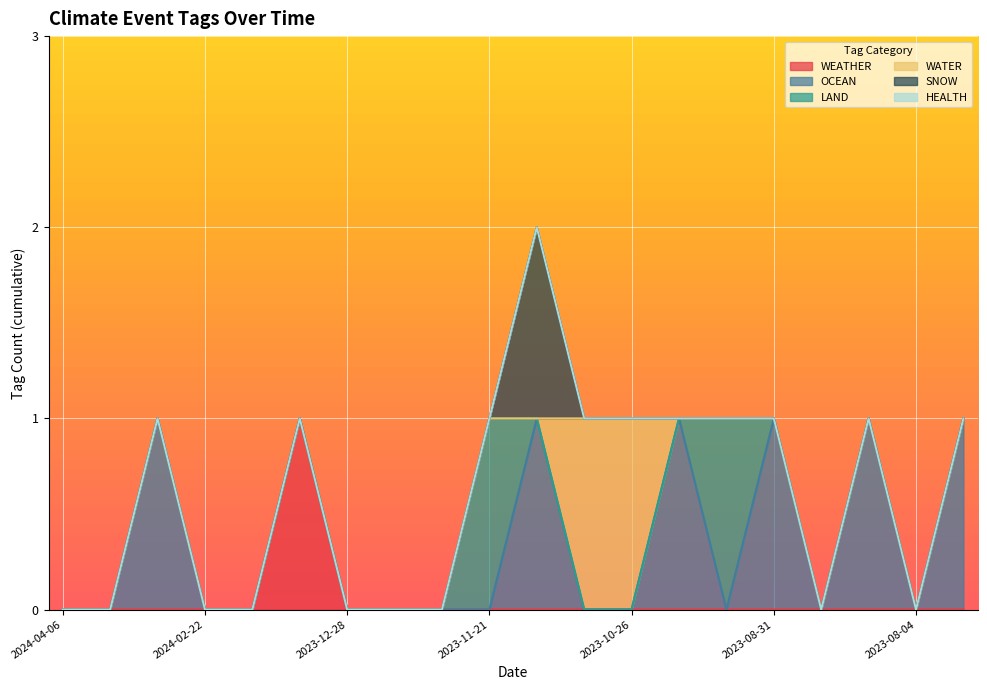

True or false: WEATHER has a value of 1 at 2023-12-28.

False